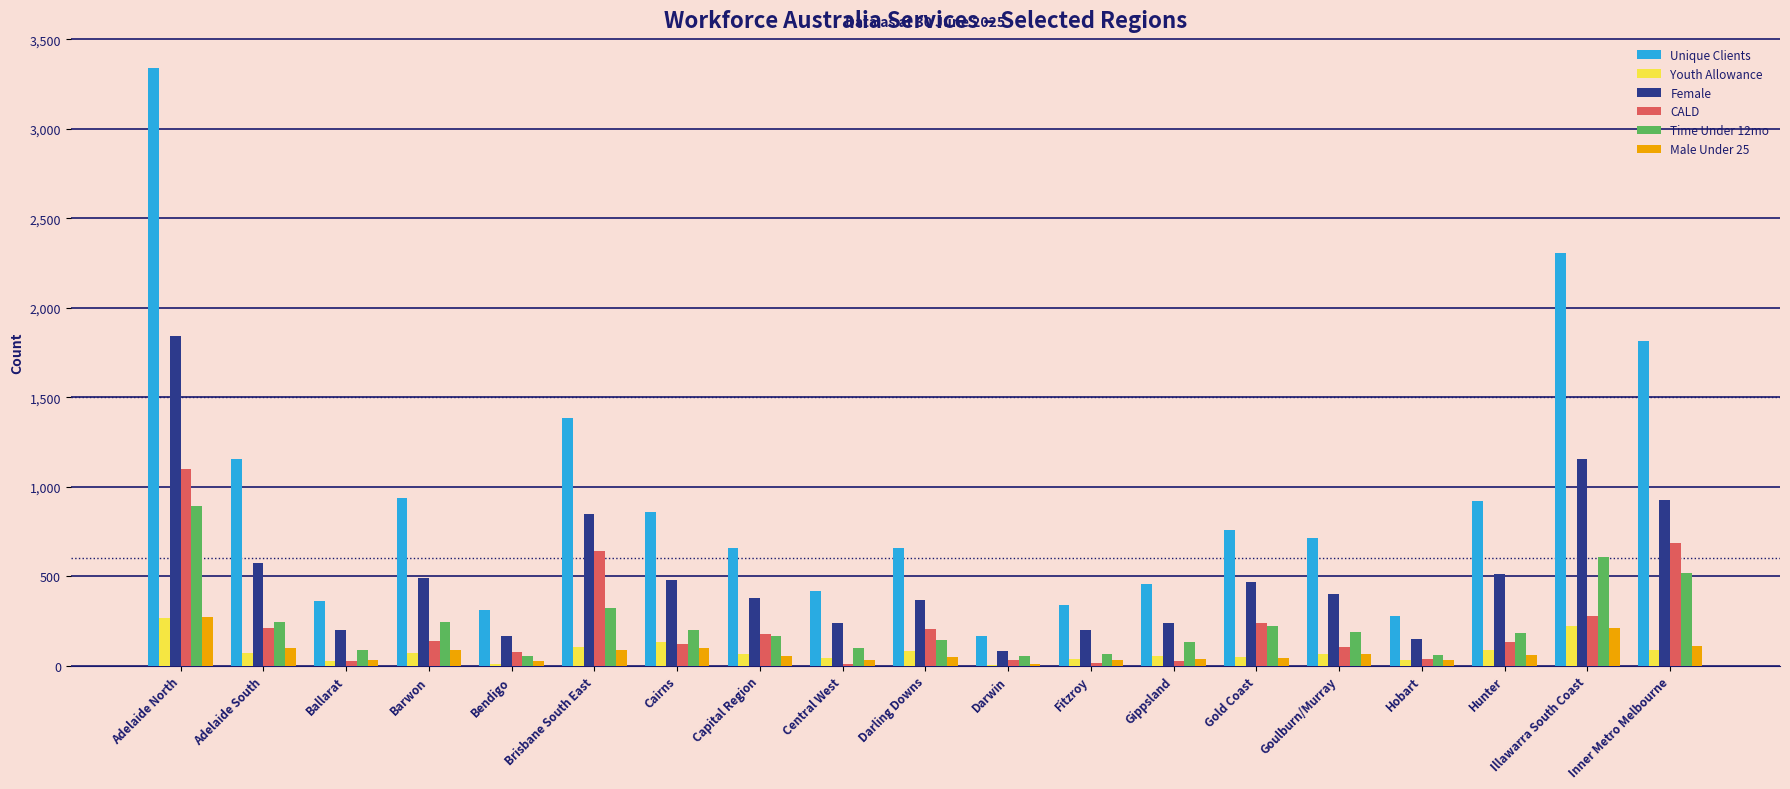

Which series has the largest total across all categories?

Unique Clients